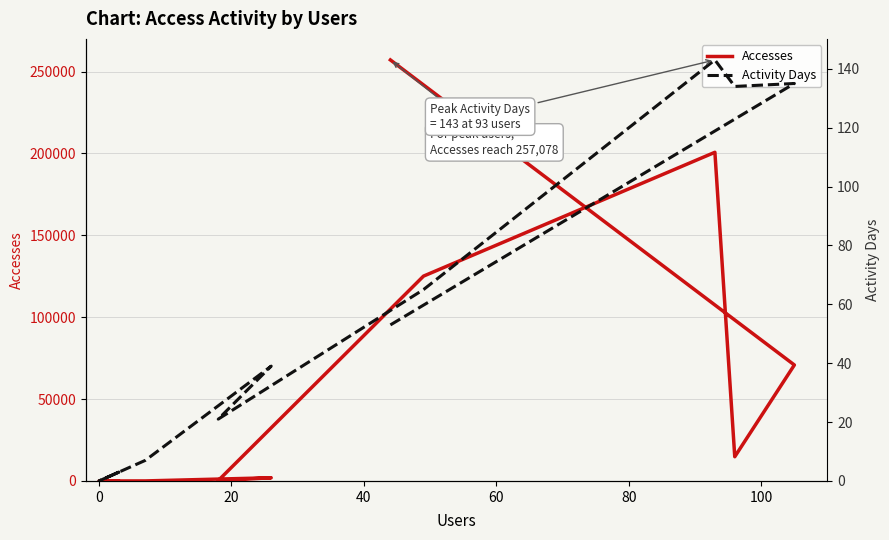

Reading left to right, transcribe all the data shown in this chart.

Accesses: 257078	70811	14790	200687	125074	220	1949	16	5	0	6	3	1
Activity Days: 53	135	134	143	65	21	39	7	4	0	3	2	1